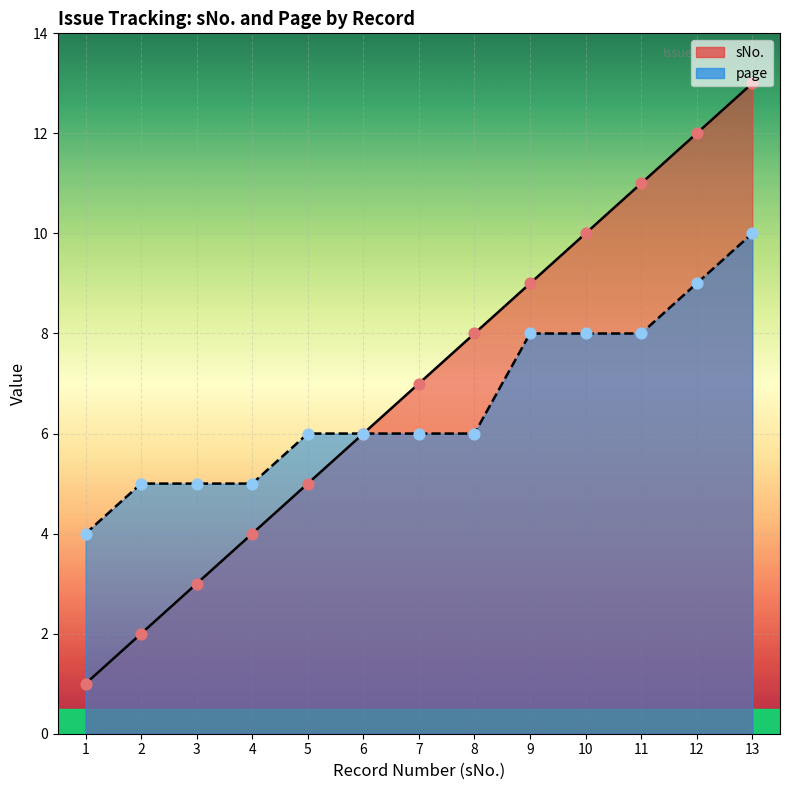

What is the total value across all series at 13?

23